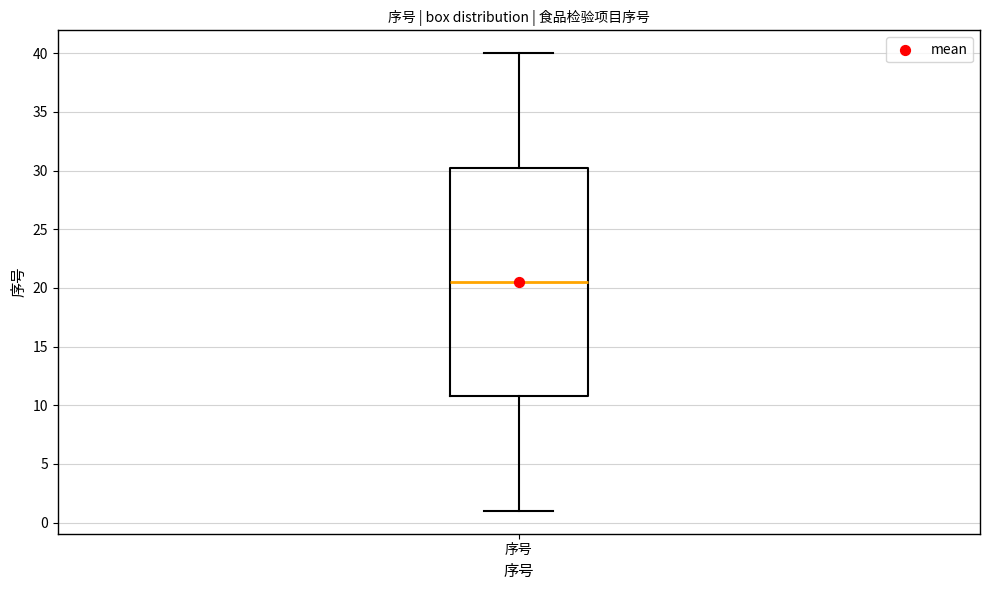

Read this box plot against the y-axis: the position of the median line, the range covered by the box, and the ends of both whiskers. The values are not printed on the chart, so give them approximately, as read against the axis.

median 20.5, box 11.0 to 30.5, whiskers 1.0 to 40.0